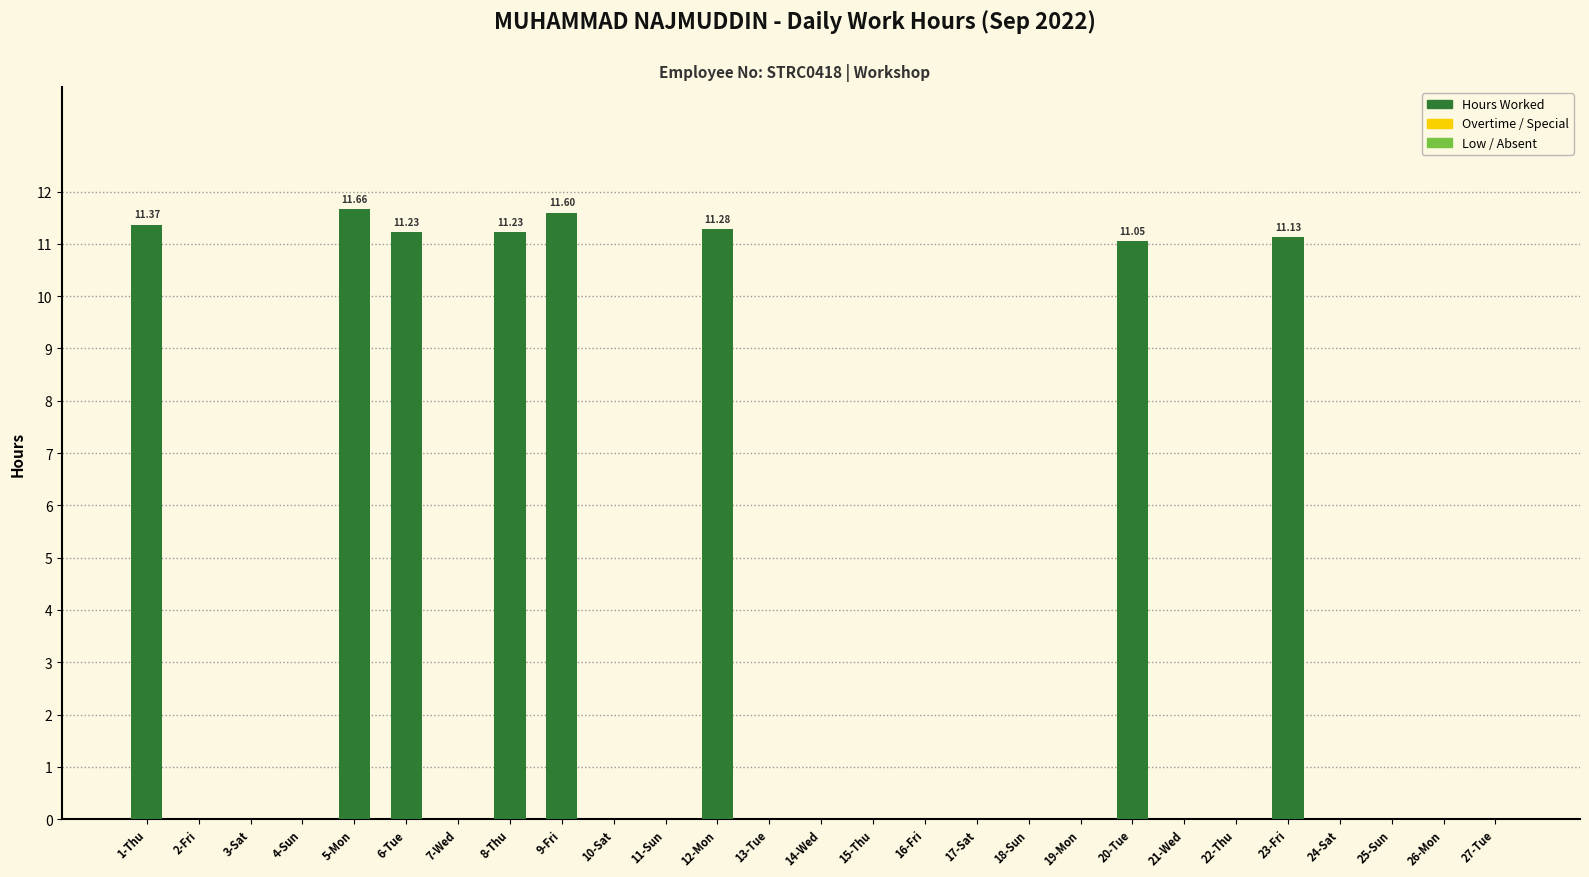

Which has a higher value, 21-Wed or 8-Thu?

8-Thu